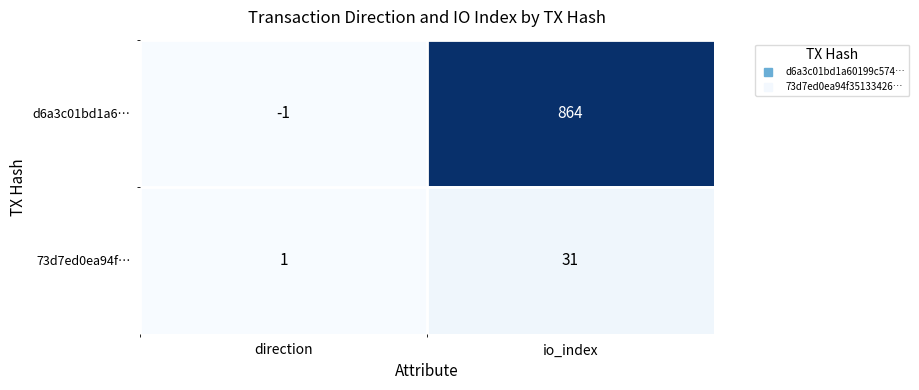

Reading left to right, transcribe all the data shown in this chart.

d6a3c01bd1a6…: direction=-1	io_index=864
73d7ed0ea94f…: direction=1	io_index=31